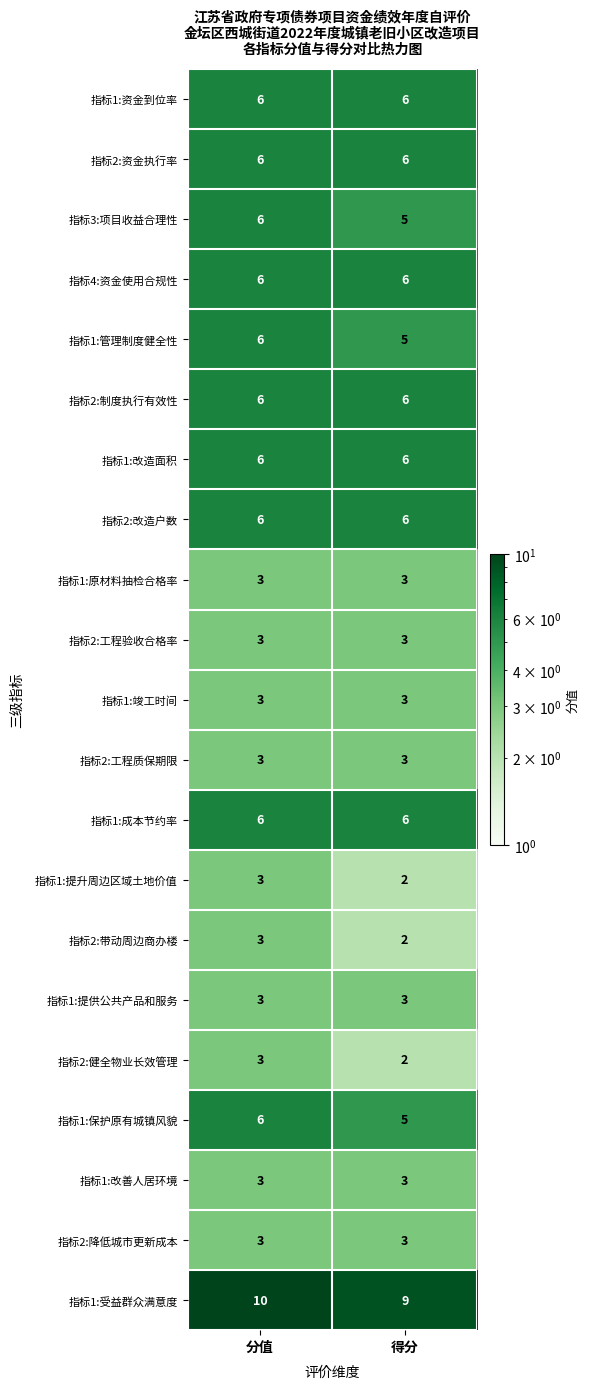

What is the difference between the highest and lowest values at 得分?

7